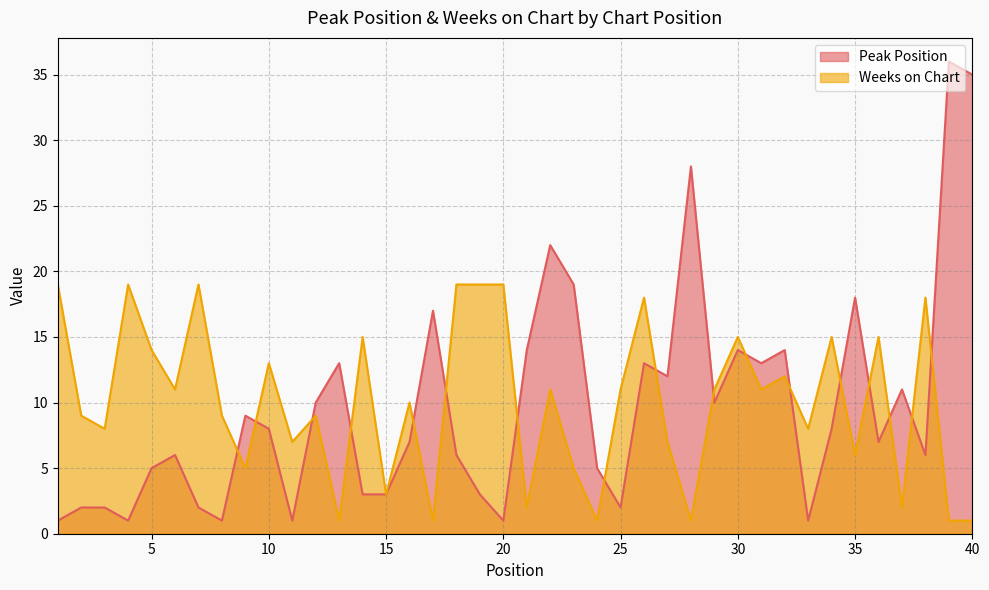

Reading left to right, transcribe all the data shown in this chart.

Peak Position: 1=1	2=2	3=2	4=1	5=5	6=6	7=2	8=1	9=9	10=8	11=1	12=10	13=13	14=3	15=3	16=7	17=17	18=6	19=3	20=1	21=14	22=22	23=19	24=5	25=2	26=13	27=12	28=28	29=10	30=14	31=13	32=14	33=1	34=8	35=18	36=7	37=11	38=6	39=36	40=35
Weeks on Chart: 1=19	2=9	3=8	4=19	5=14	6=11	7=19	8=9	9=5	10=13	11=7	12=9	13=1	14=15	15=3	16=10	17=1	18=19	19=19	20=19	21=2	22=11	23=5	24=1	25=11	26=18	27=7	28=1	29=11	30=15	31=11	32=12	33=8	34=15	35=6	36=15	37=2	38=18	39=1	40=1